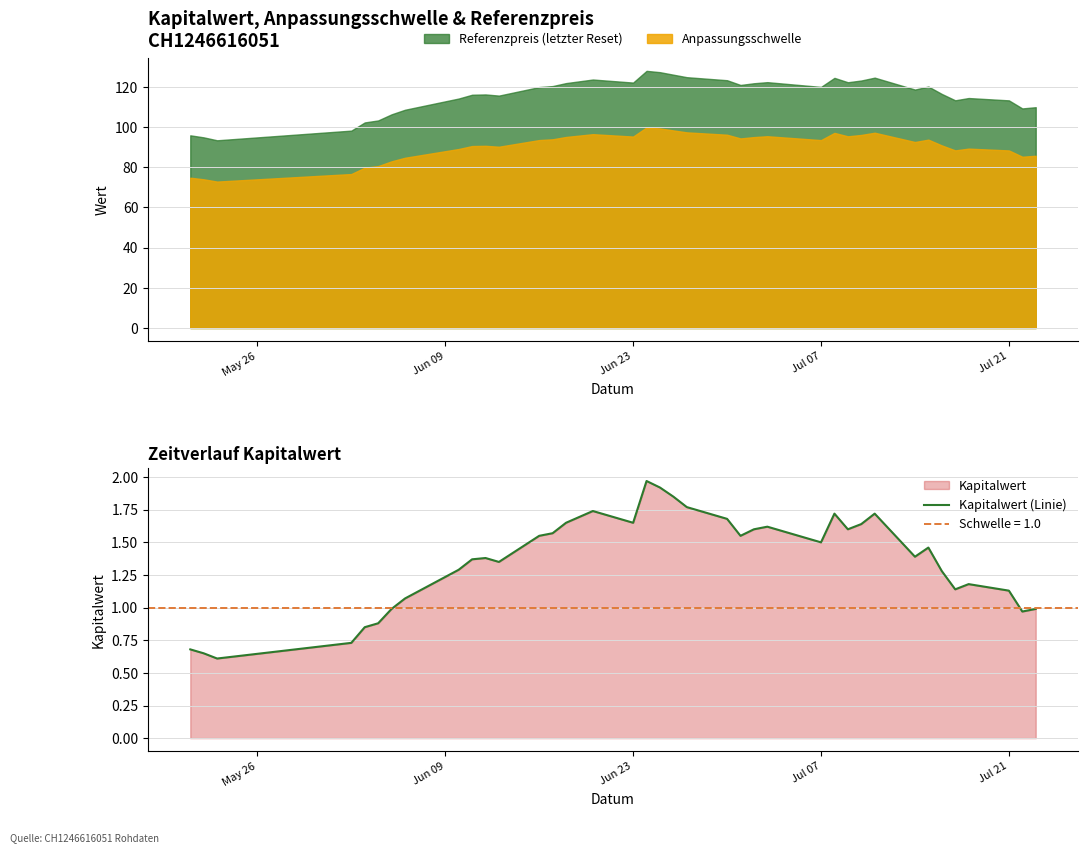

True or false: Referenzpreis (letzter Reset) and Anpassungsschwelle intersect in this chart.

False